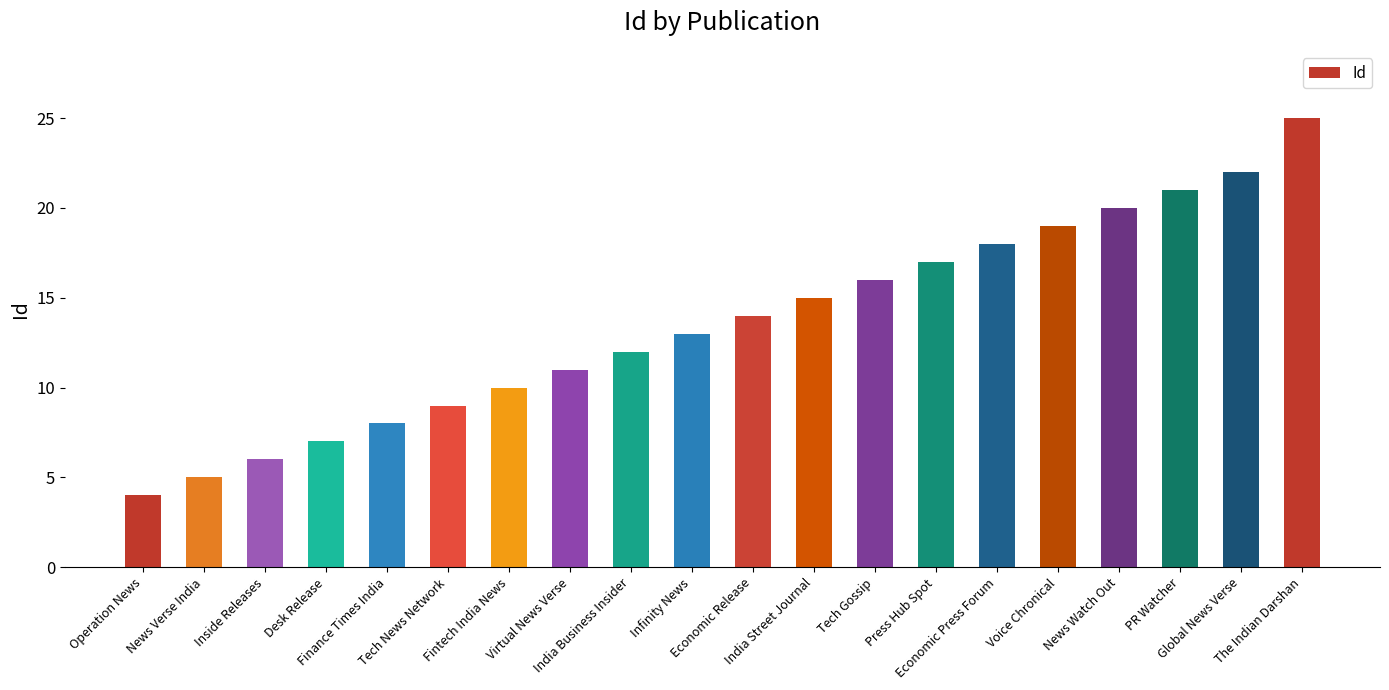

What is the minimum value shown in the chart?

4